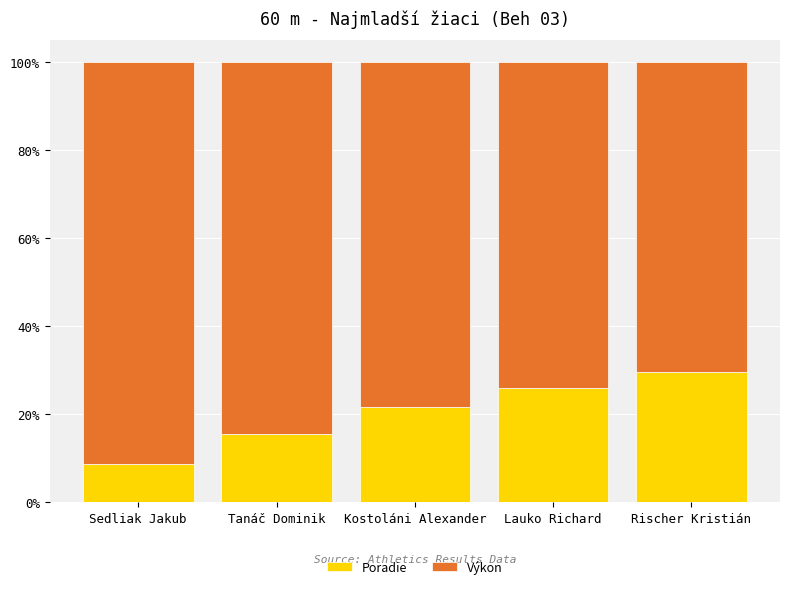

How many bars are there in total?

5